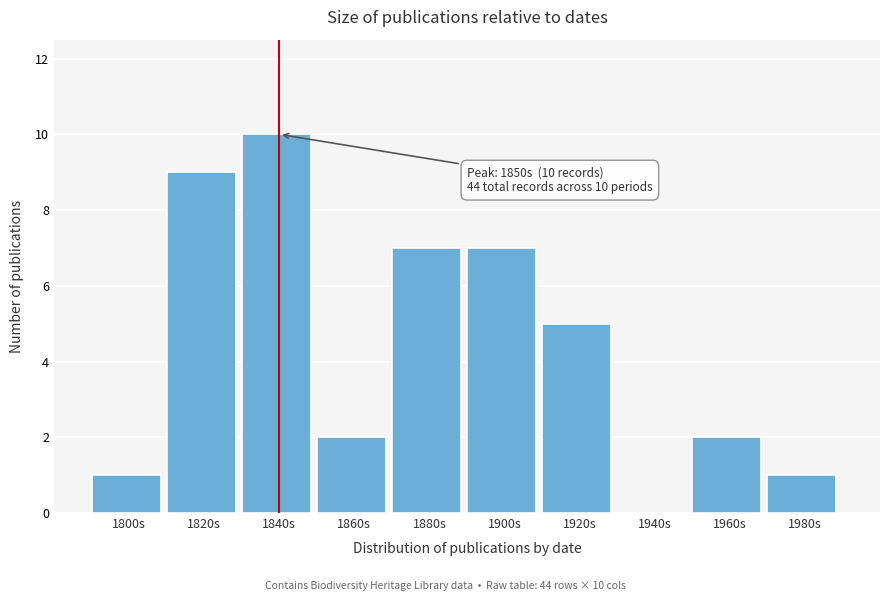

Reading right to left, what are all the values shown in this chart?

1980s=1	1960s=2	1940s=0	1920s=5	1900s=7	1880s=7	1860s=2	1840s=10	1820s=9	1800s=1